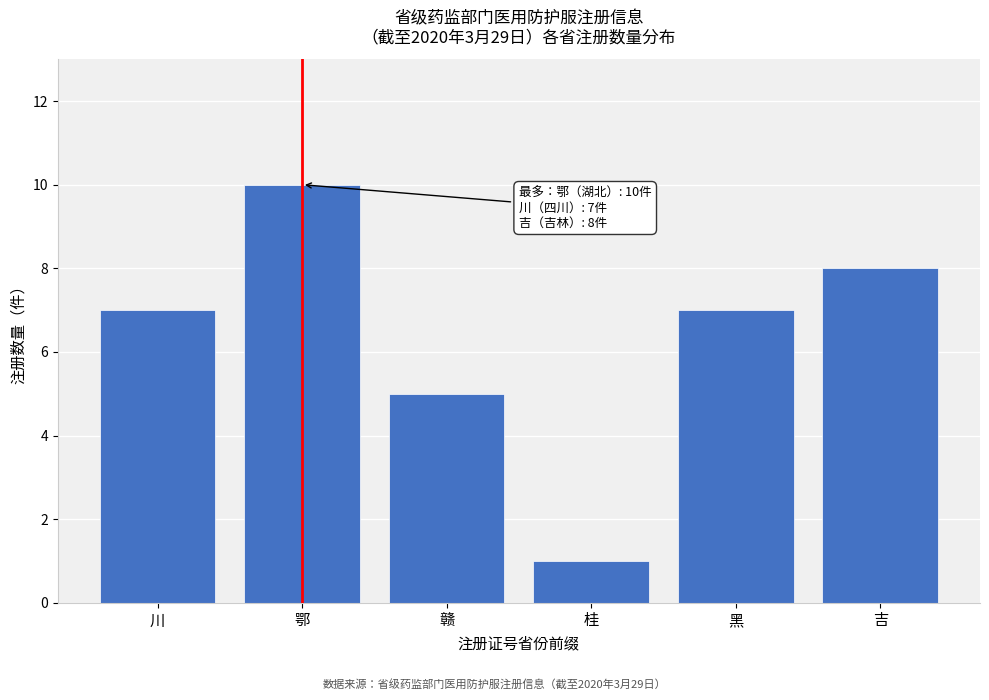

Reading left to right, list all the values displayed in this chart.

川=7	鄂=10	赣=5	桂=1	黑=7	吉=8